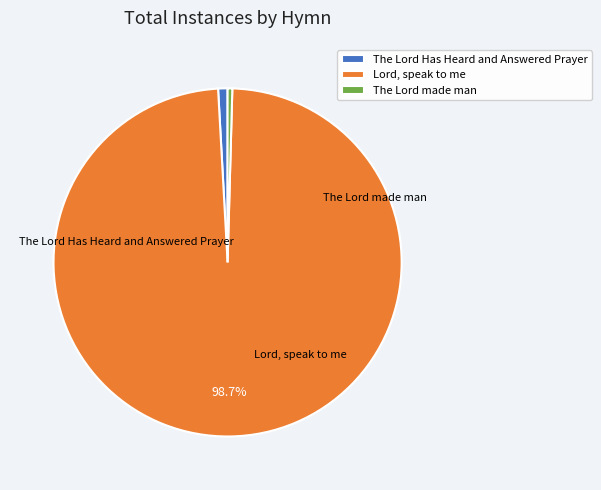

Rank the categories by value from highest to lowest.

Lord, speak to me, The Lord Has Heard and Answered Prayer, The Lord made man